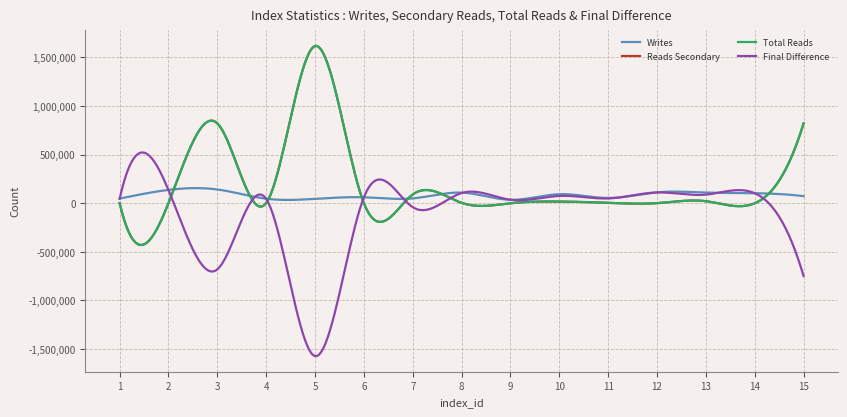

What is the minimum value for Reads Secondary?

-428711.9